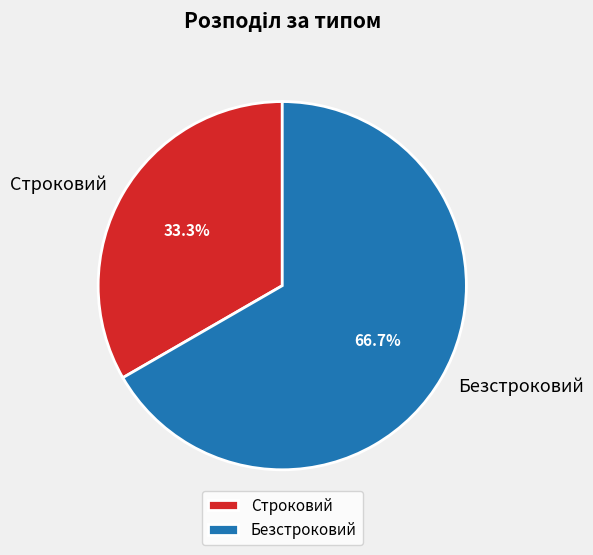

Is it true that Строковий is 33% of the pie?

True